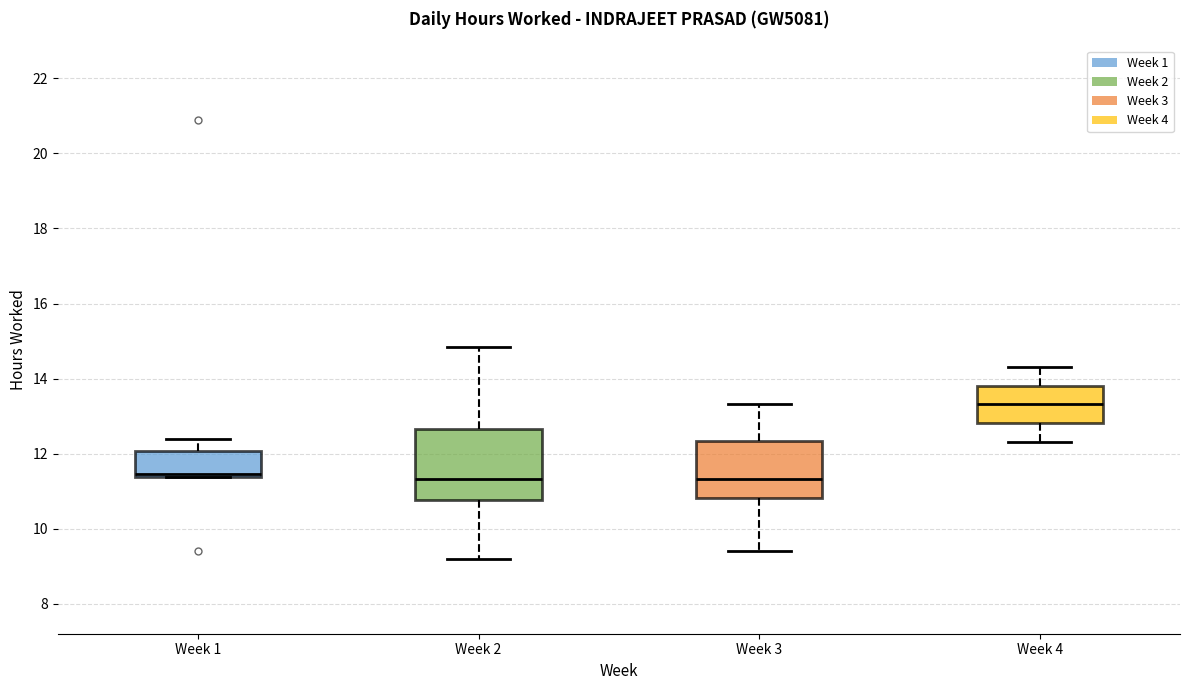

Which box's median line is the highest?

Week 4